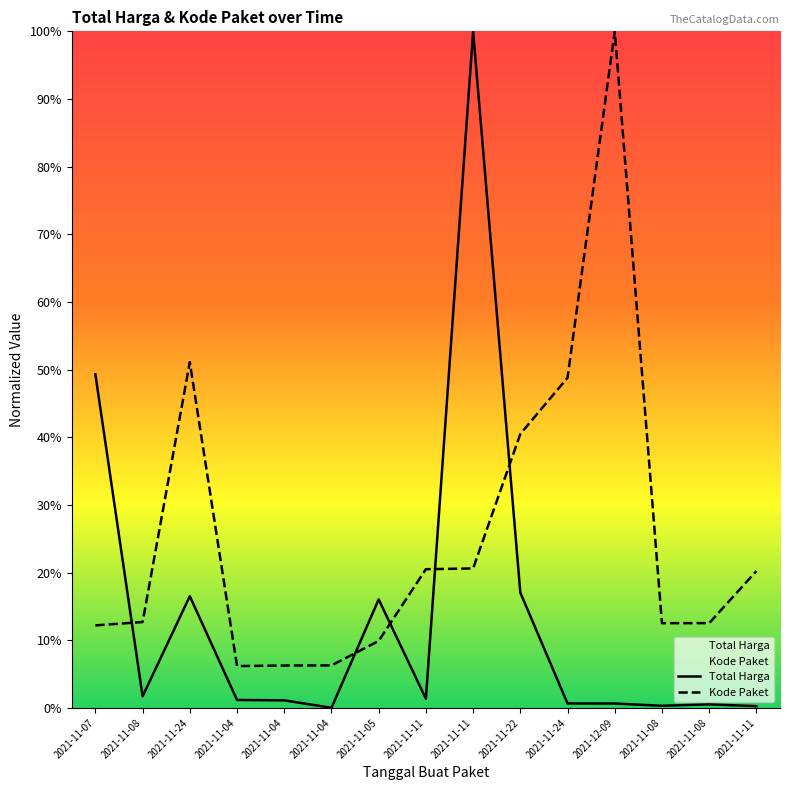

True or false: Kode Paket has more than 1 points higher than both neighbors.

True